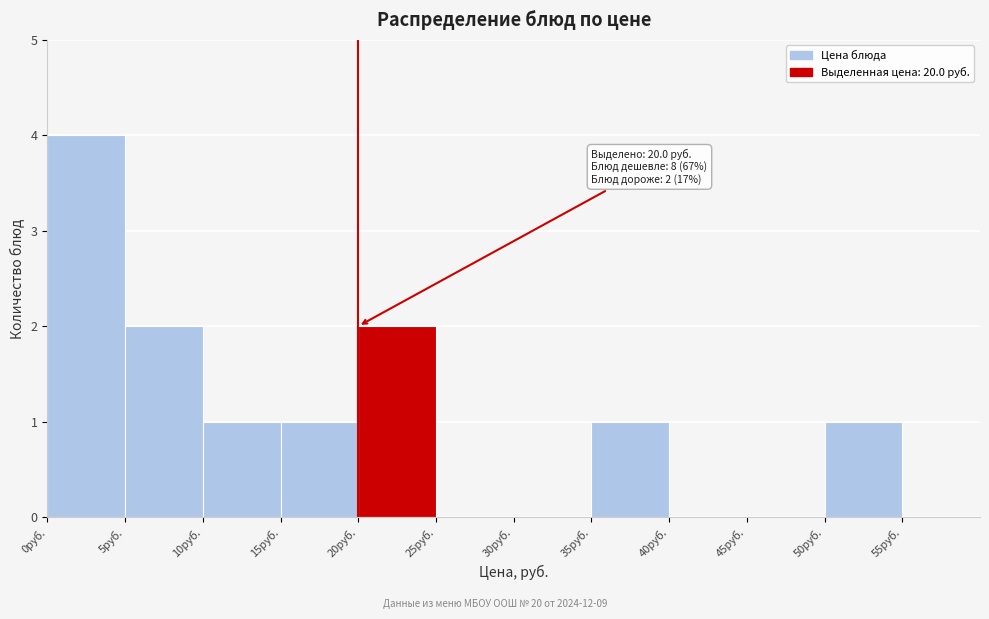

Which range on the x-axis has the tallest bar?

0 to 5